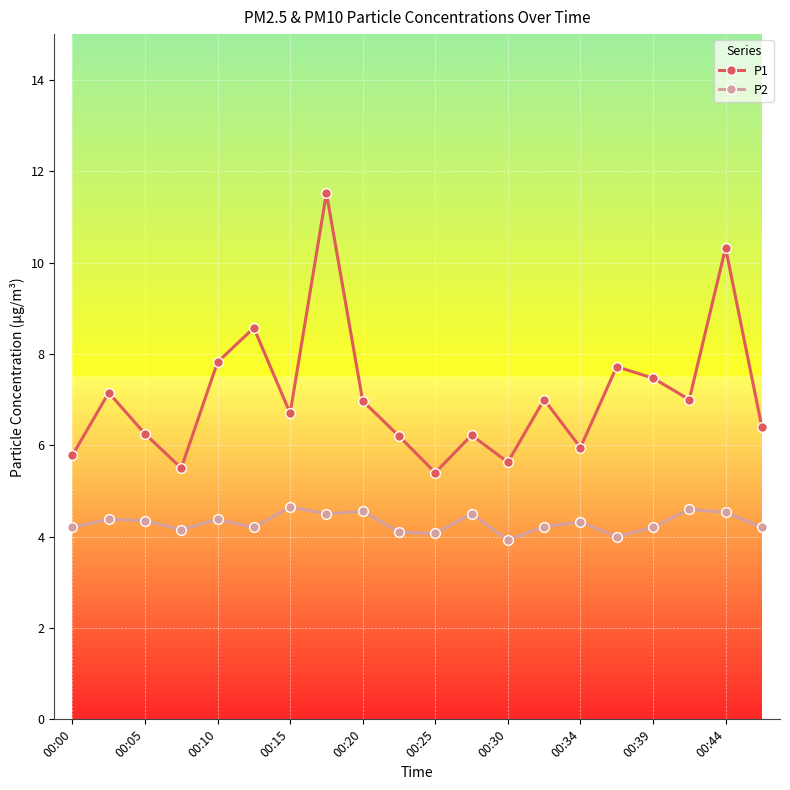

List the series in order of their overall mean, highest first.

P1, P2